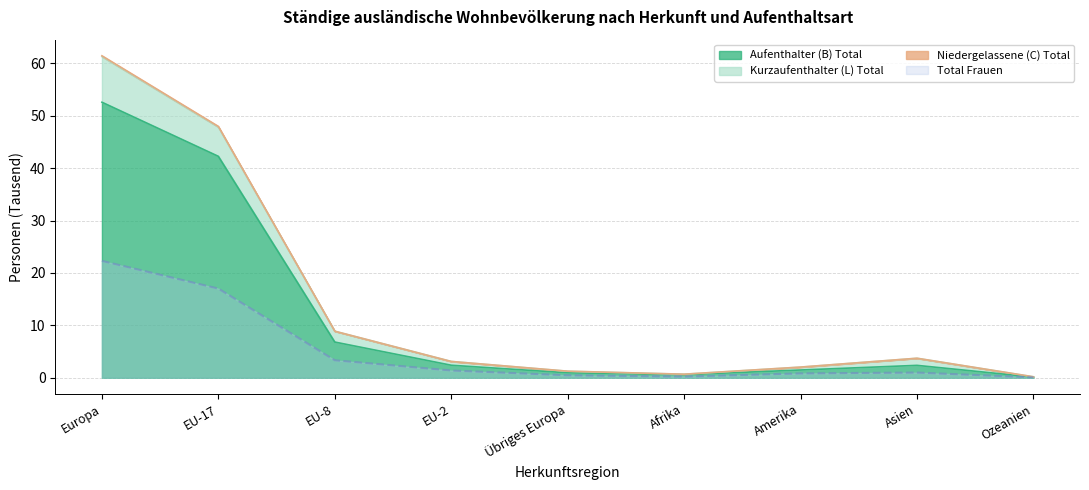

Which has a higher value, EU-17 or Amerika?

EU-17